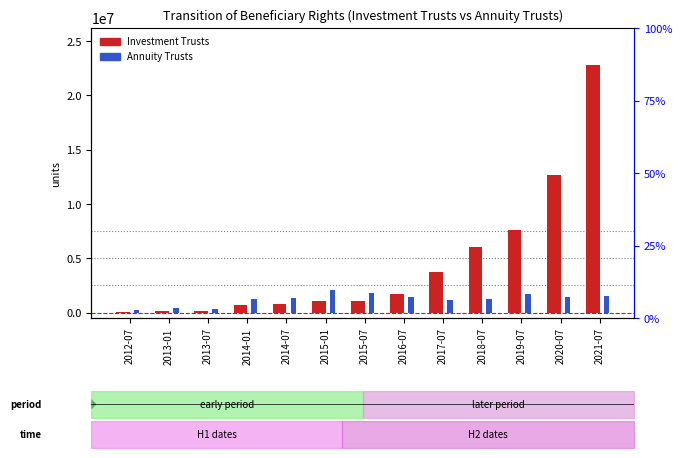

At which category is the sum across all series the highest?

2021-07